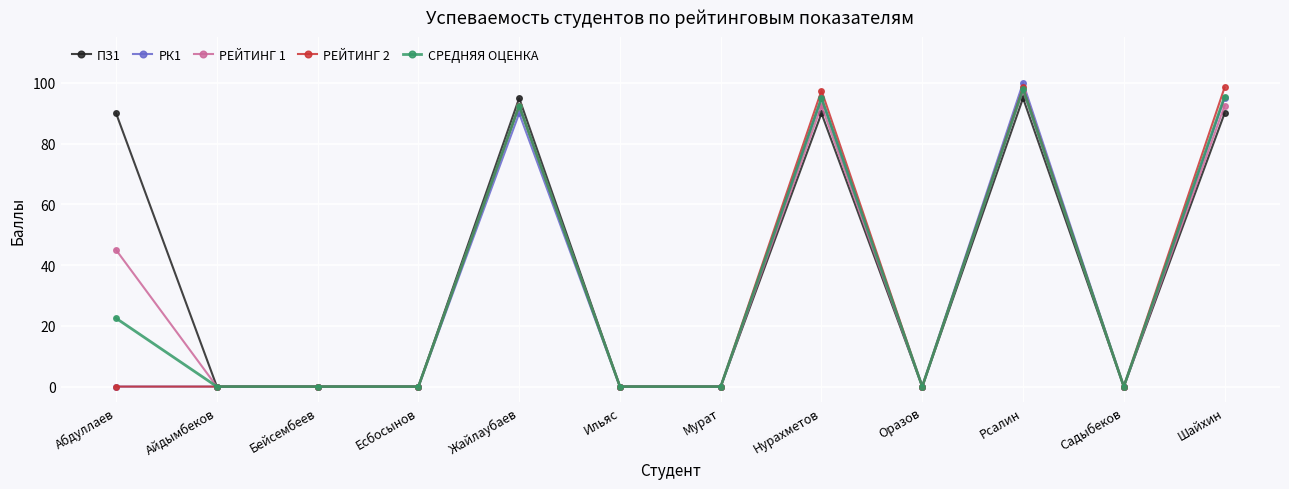

In ПЗ1, how many points are higher than both neighbors (excluding endpoints)?

3